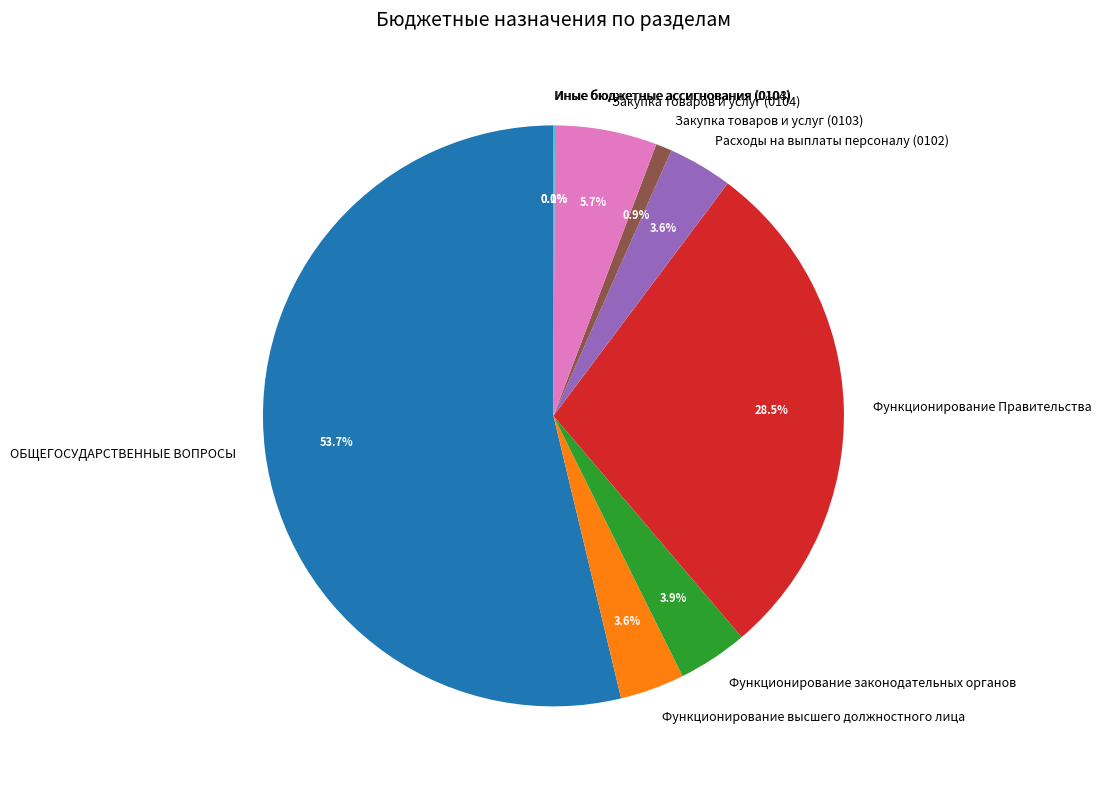

Approximately how many times larger is the value at ОБЩЕГОСУДАРСТВЕННЫЕ ВОПРОСЫ compared to Функционирование законодательных органов?

13.8